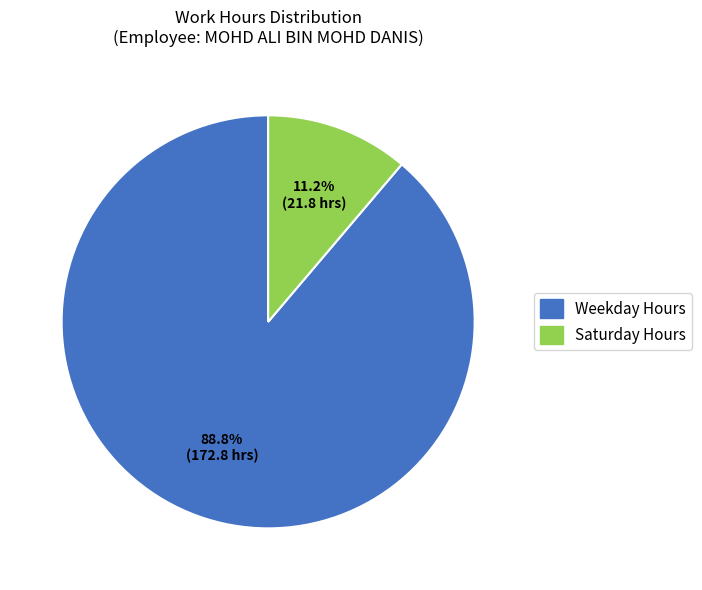

How many segments does this pie chart have?

2